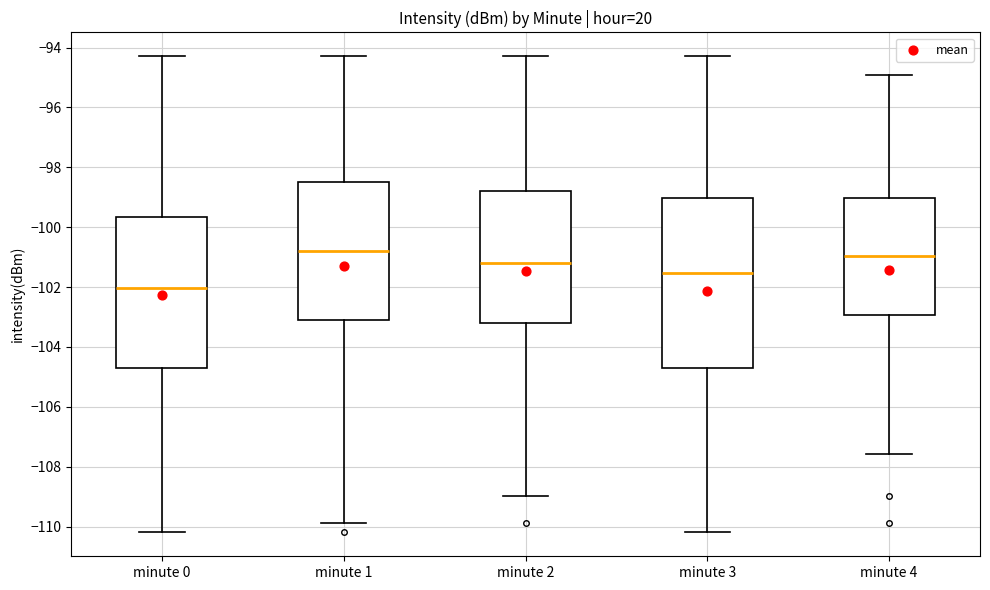

Reading left to right, transcribe this box plot: for each box, give where its median line is, the range the box spans, and where its two whiskers end, as read against the y-axis. The values are not printed on the chart, so give them approximately, as read against the axis.

minute 0: median -102.0, box -104.6 to -99.6, whiskers -110.2 to -94.2
minute 1: median -100.8, box -103.0 to -98.4, whiskers -109.8 to -94.2
minute 2: median -101.2, box -103.2 to -98.8, whiskers -109.0 to -94.2
minute 3: median -101.6, box -104.6 to -99.0, whiskers -110.2 to -94.2
minute 4: median -101.0, box -103.0 to -99.0, whiskers -107.6 to -95.0